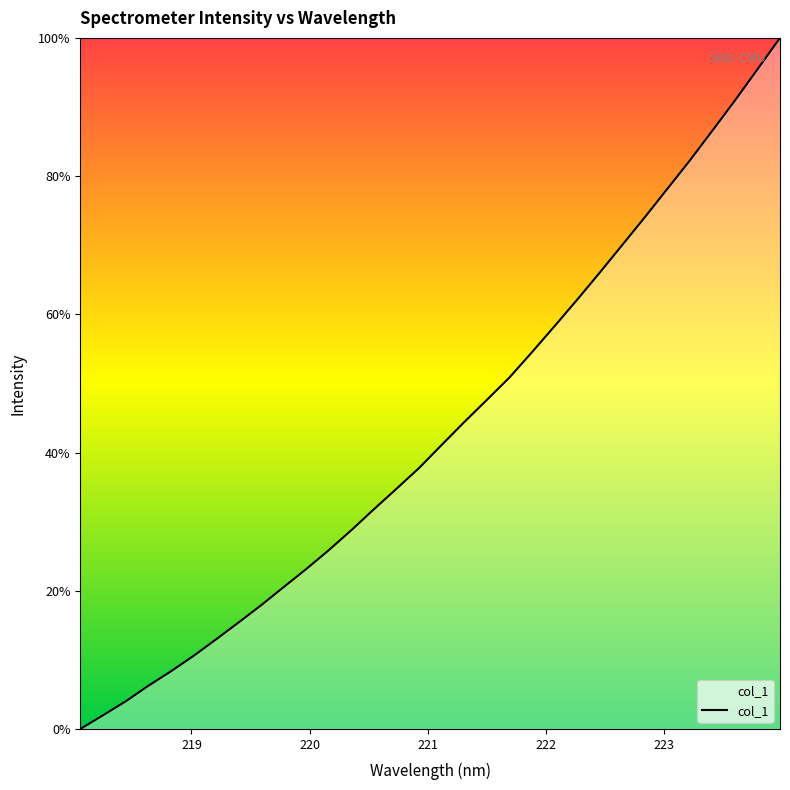

What is the greatest value displayed?

100.0